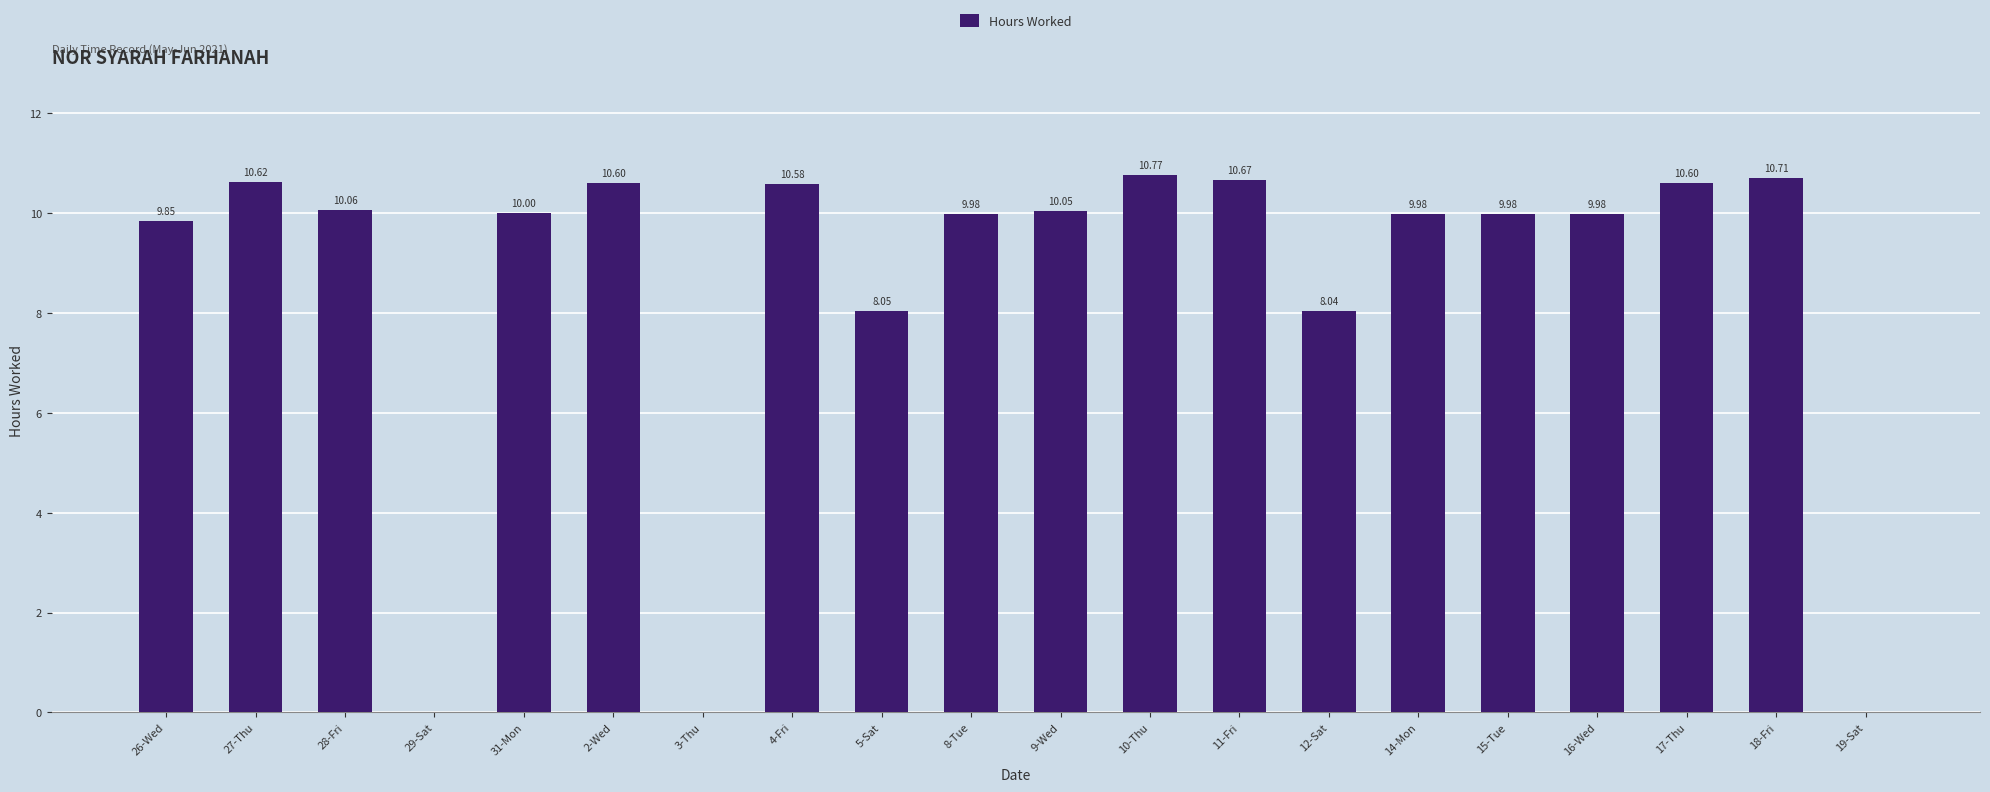

Which has a higher value, 11-Fri or 15-Tue?

11-Fri